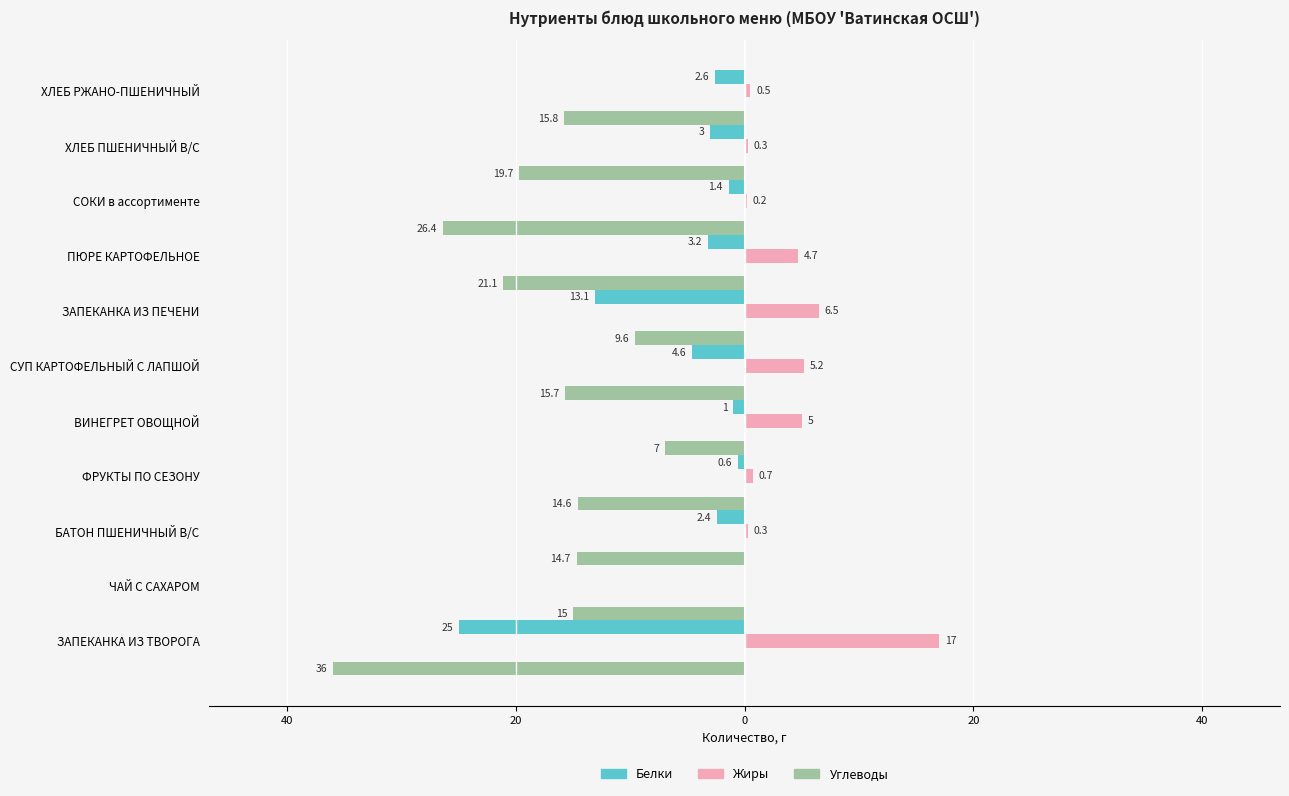

What are all the series names shown in the legend?

Белки, Жиры, Углеводы